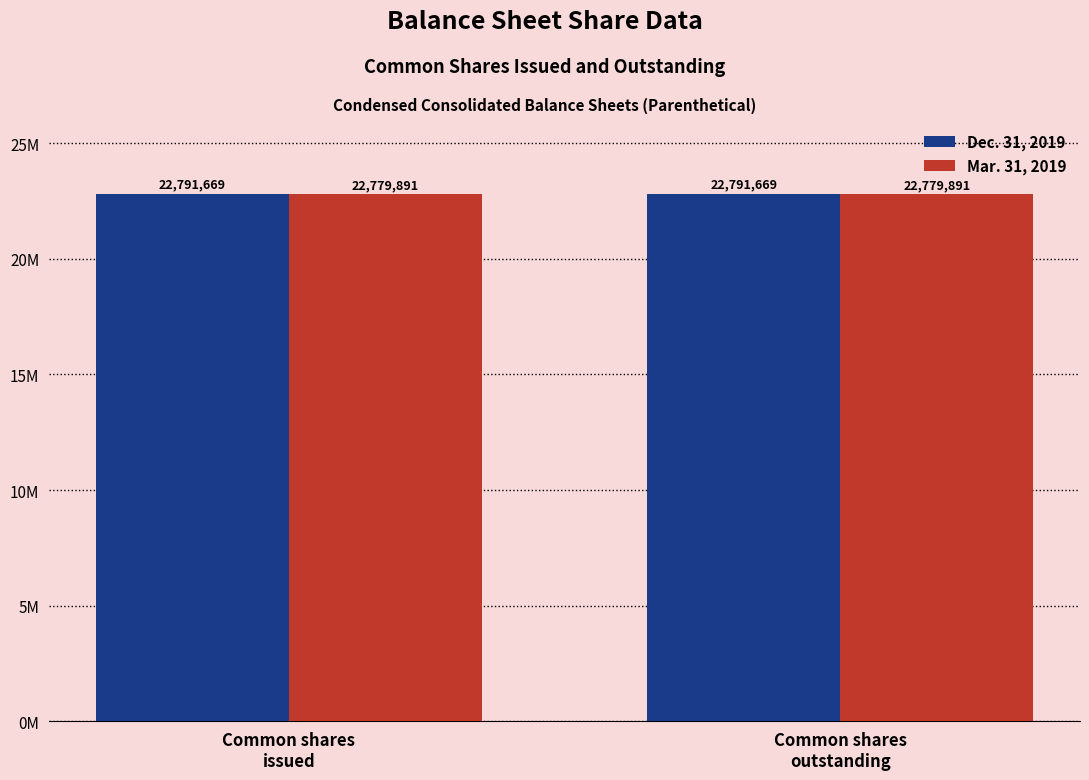

Are the bars grouped side by side (vs. stacked)?

Yes